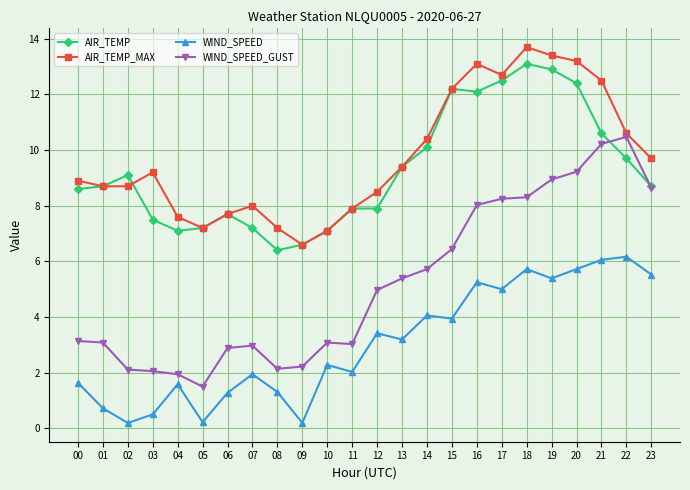

What is the value of the AIR_TEMP point at the 14th from the left?

9.4